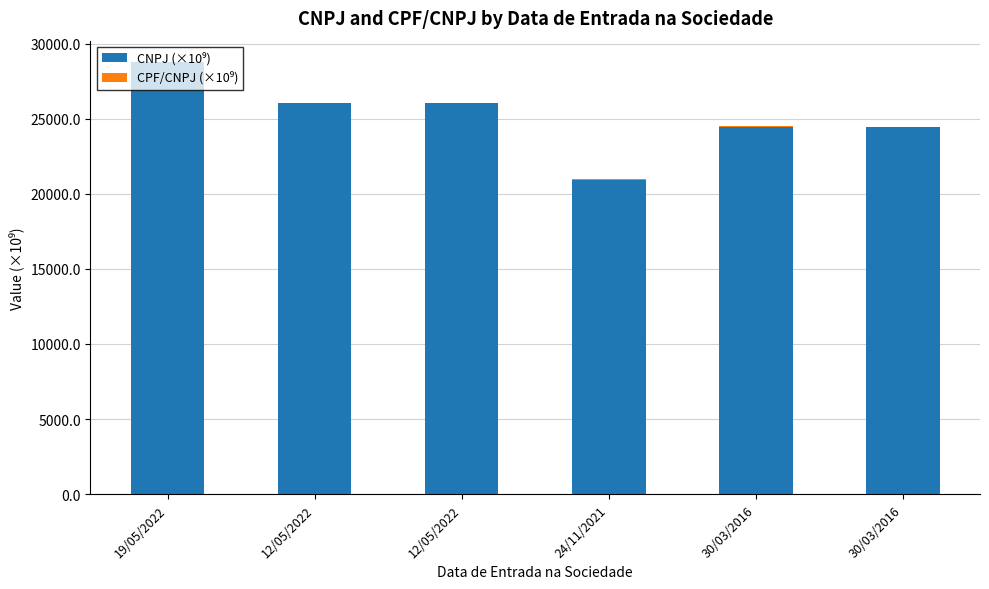

Does the chart contain stacked bars?

Yes